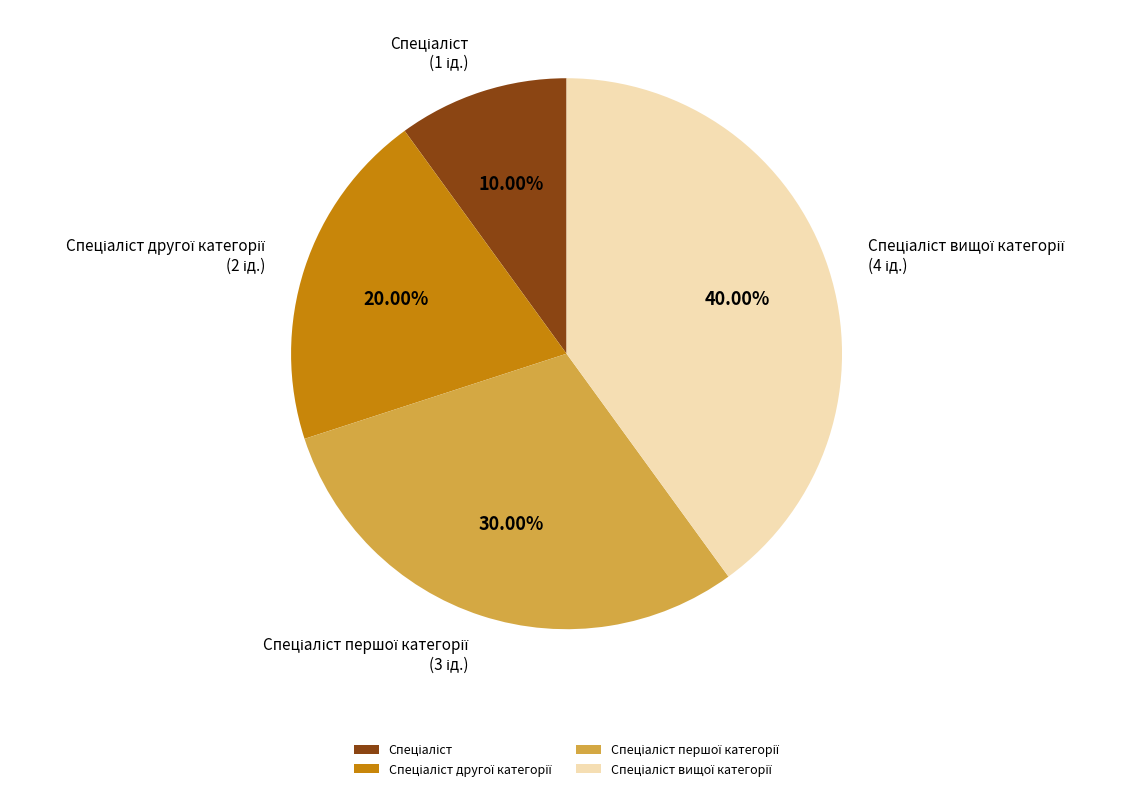

Is there a majority slice in this chart?

No